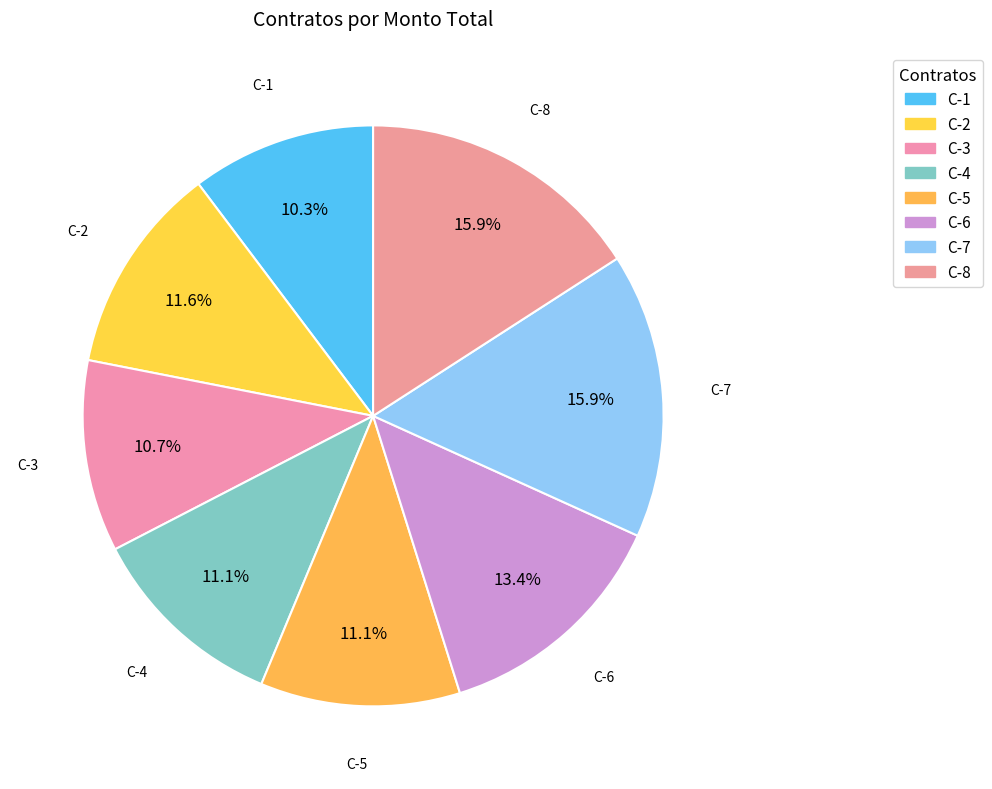

Count the number of slices in the pie.

8